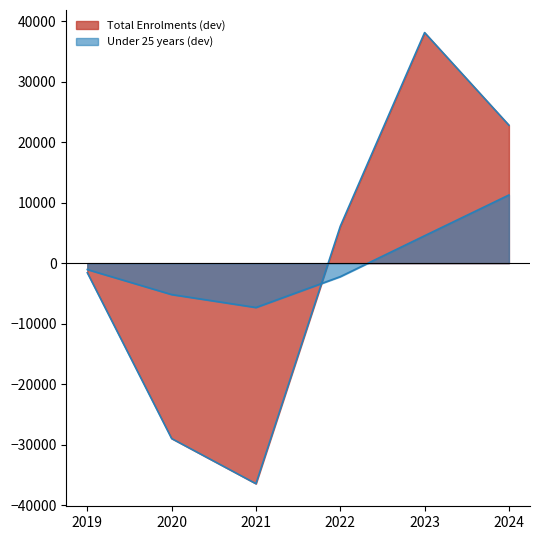

Does the chart have visible grid lines?

No